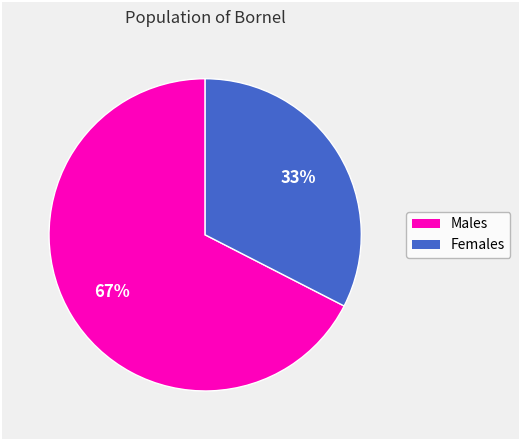

To the nearest percent, what is the average slice percentage?

50%